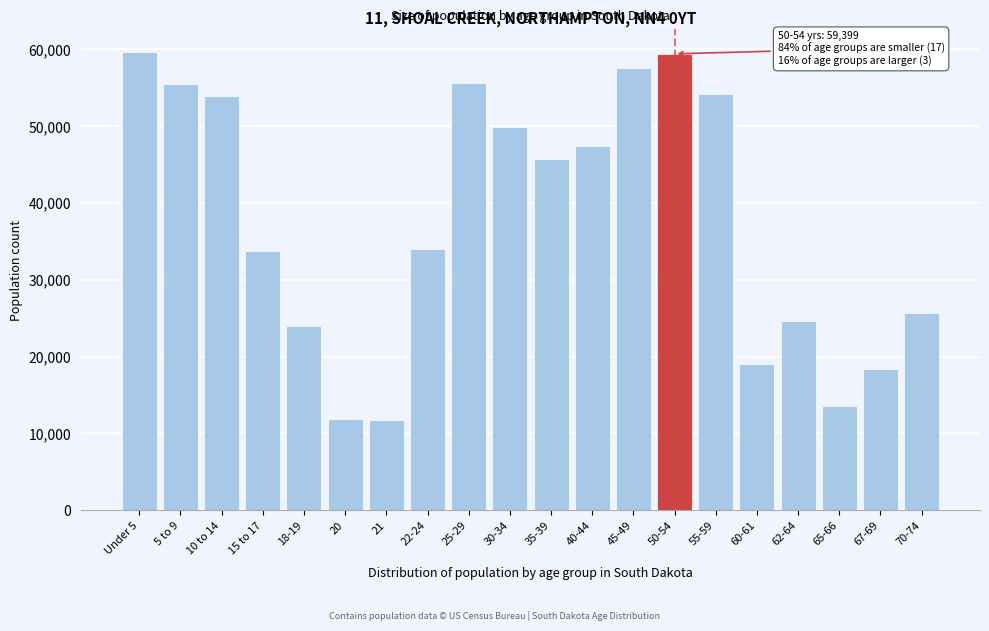

The value at 50-54 is 23903. True or false?

False